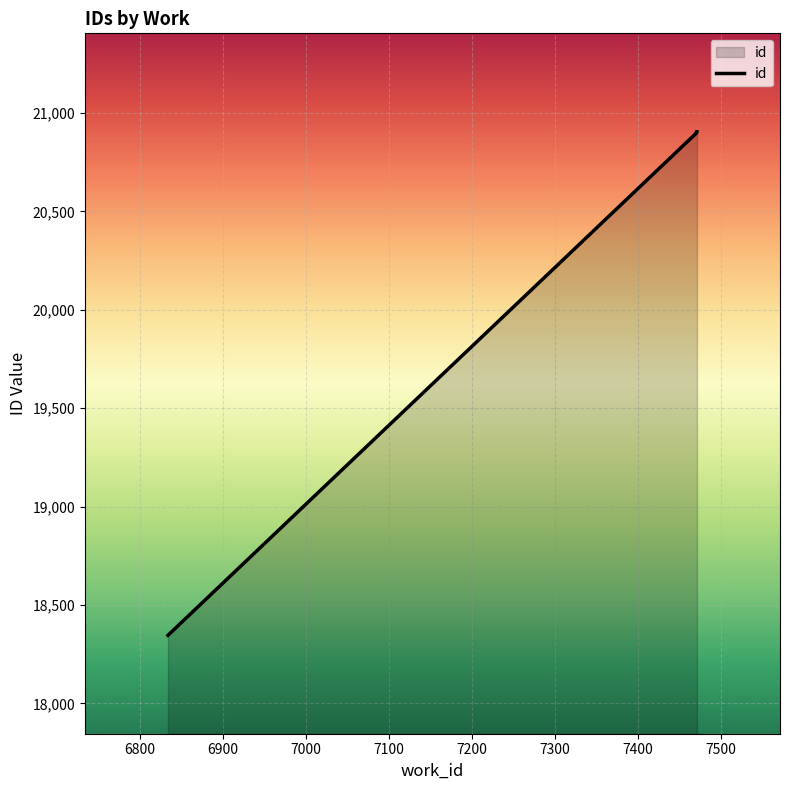

Which category has the lowest value across all series?

6834